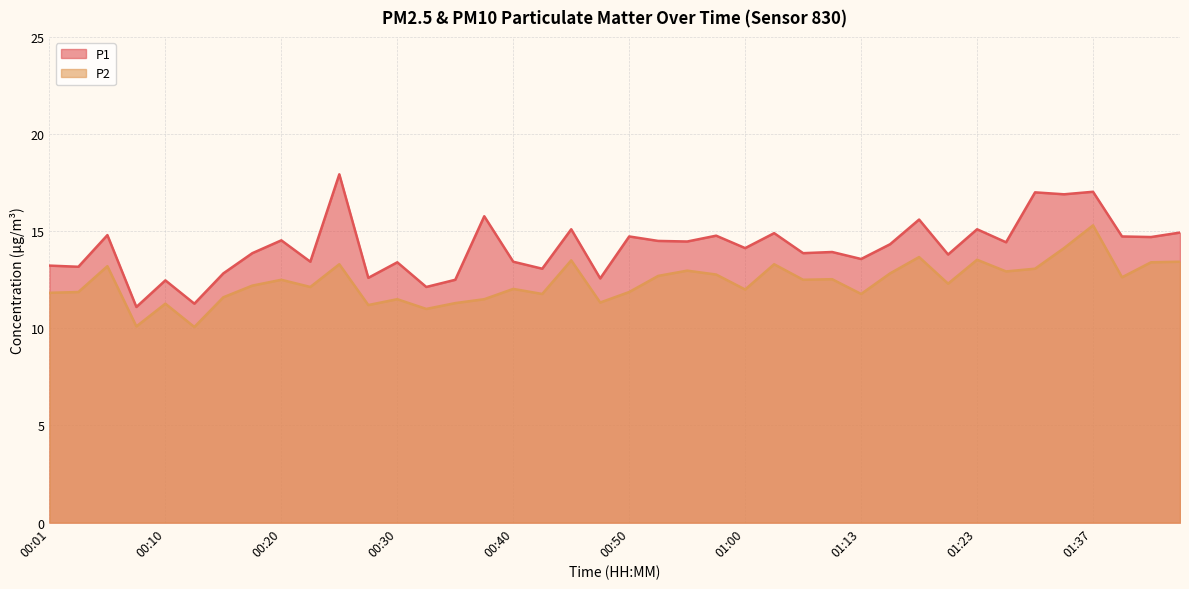

How many lines are shown in the chart?

2